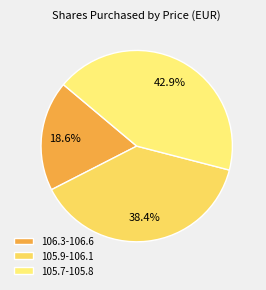

Count the number of slices in the pie.

3